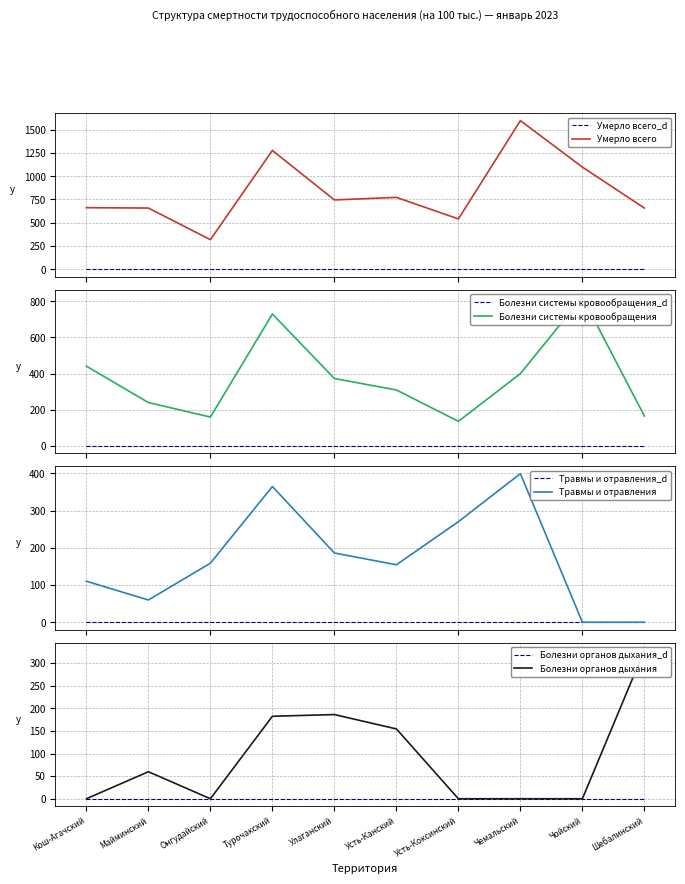

Rank the series by their maximum value, from highest to lowest.

Умерло всего, Болезни системы кровообращения, Травмы и отравления, Болезни органов дыхания